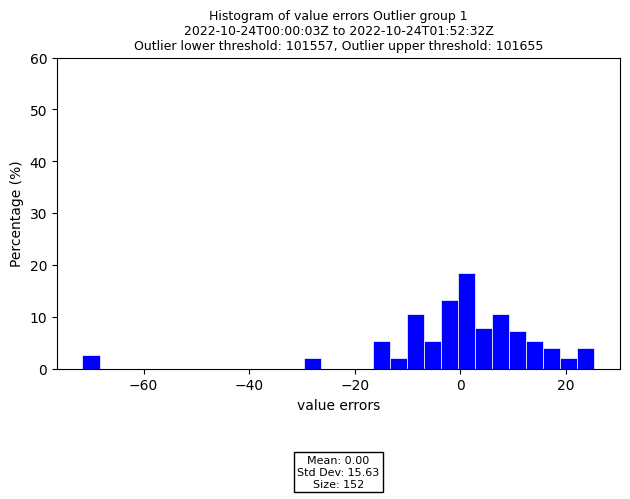

Around what value on the x-axis is the tallest bar? Give the approximate position of its centre, as read against the axis.

2